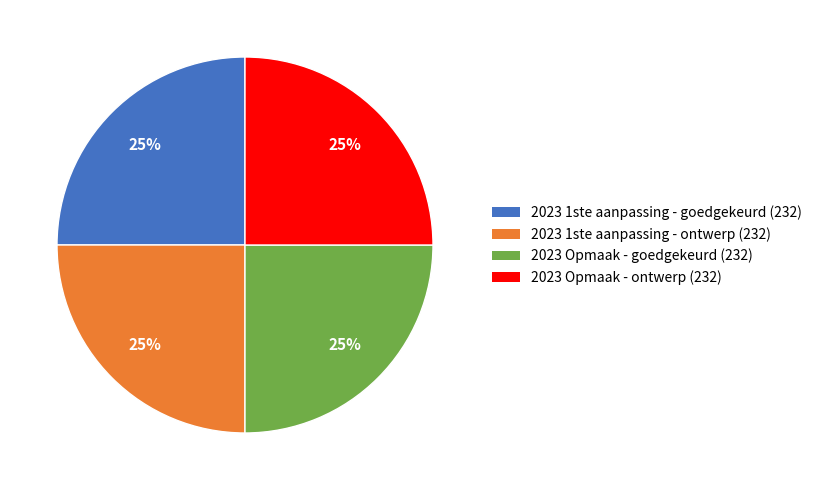

True or false: 2023 Opmaak - ontwerp (232) accounts for 25% of the total.

True